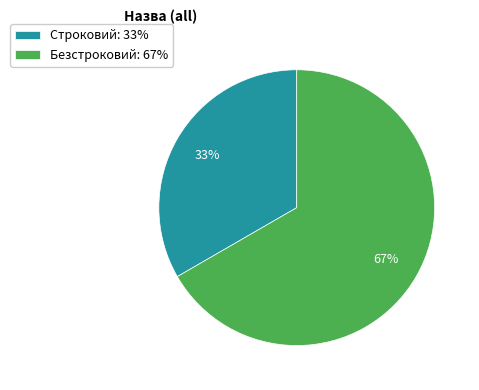

To the nearest percent, what percentage of the pie is Строковий?

33%